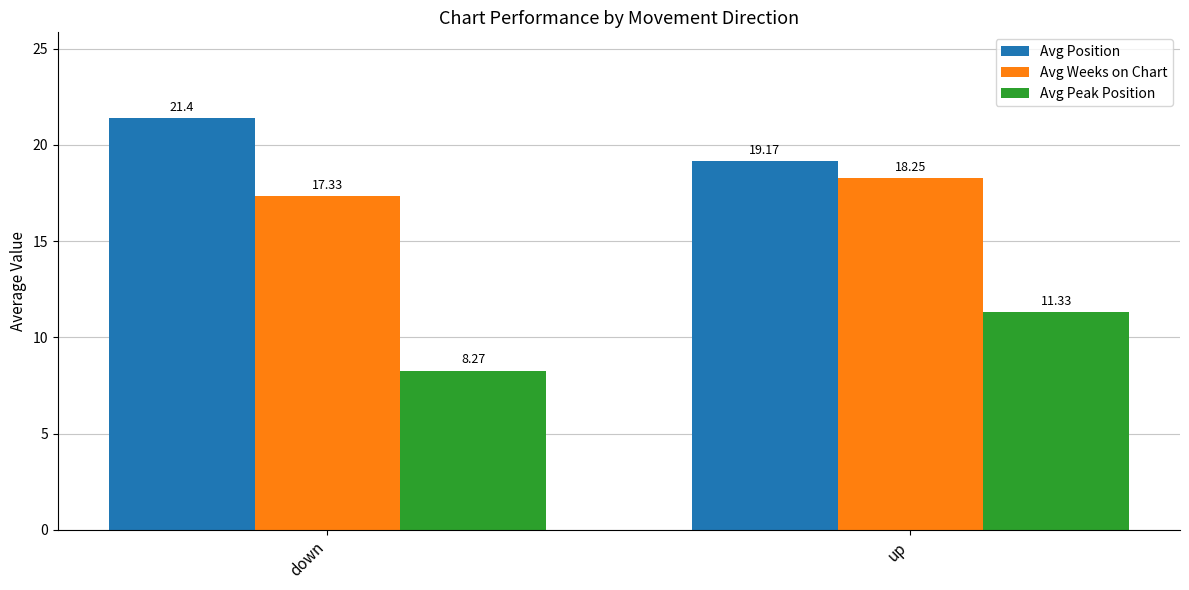

What is the difference between the maximum and minimum values in the Avg Weeks on Chart series?

0.9